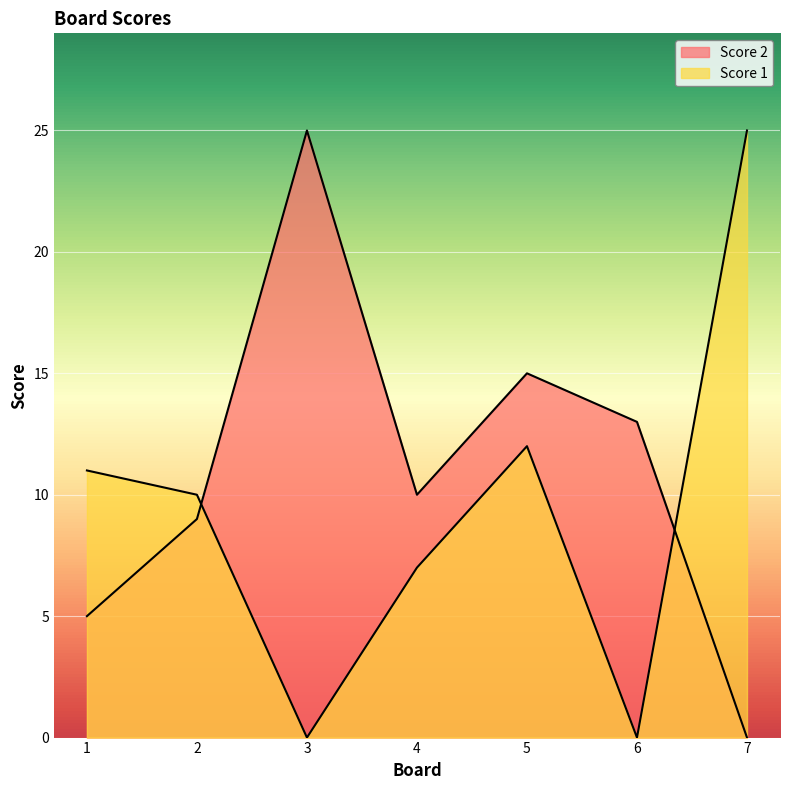

How many interior local peaks does the Score 1 series have?

1